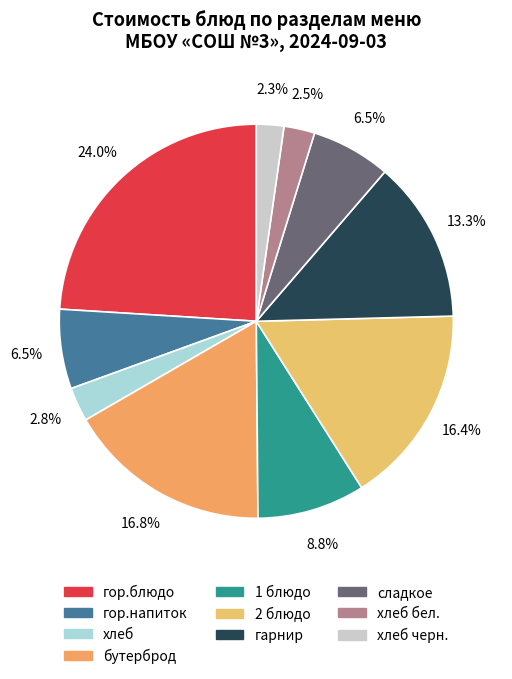

Which slice is the smallest?

хлеб черн.